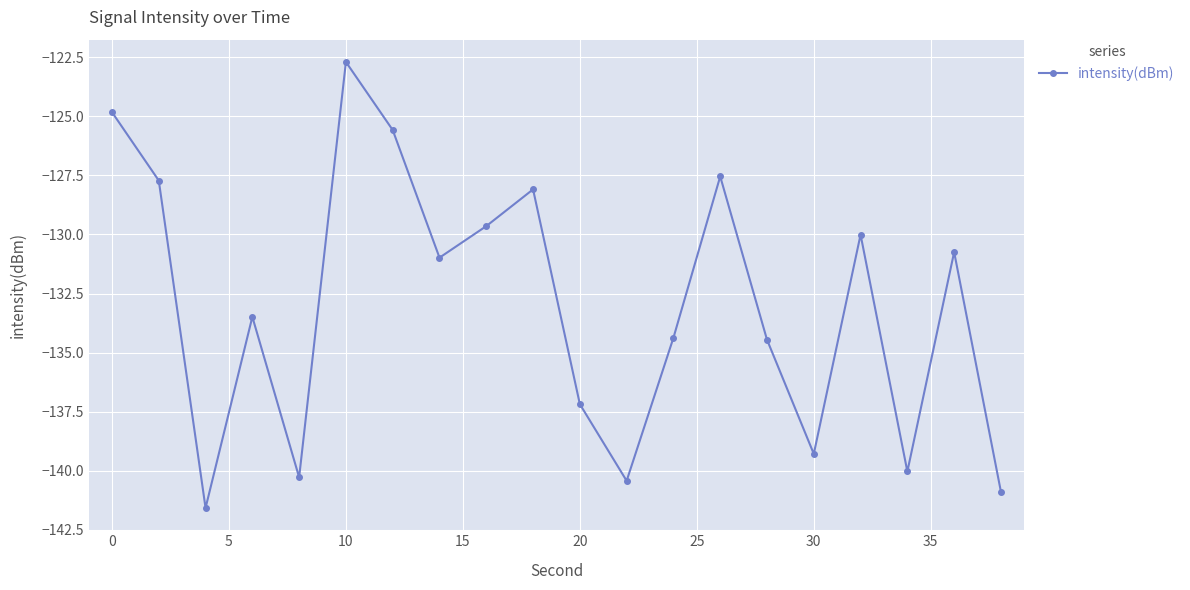

How many categories are shown in the chart?

20